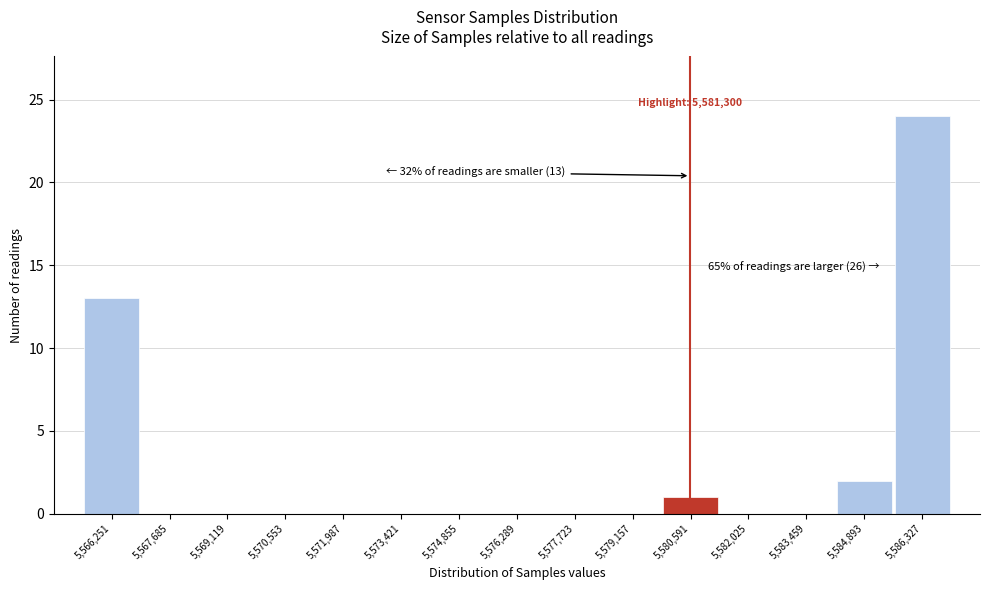

Reading right to left, transcribe all the data shown in this chart.

5,586,327=24	5,584,893=2	5,583,459=0	5,582,025=0	5,580,591=1	5,579,157=0	5,577,723=0	5,576,289=0	5,574,855=0	5,573,421=0	5,571,987=0	5,570,553=0	5,569,119=0	5,567,685=0	5,566,251=13